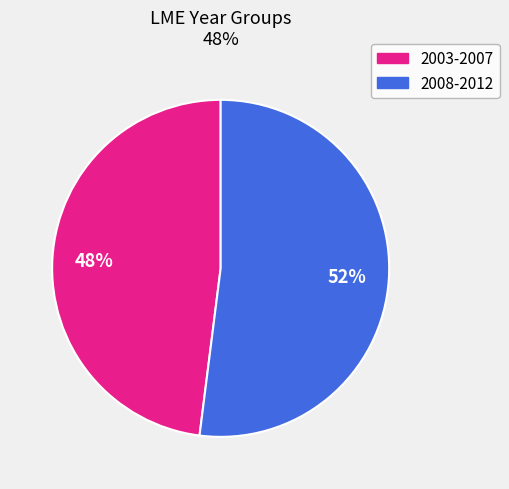

To the nearest percent, what is the difference between the largest and smallest slice percentages?

4%